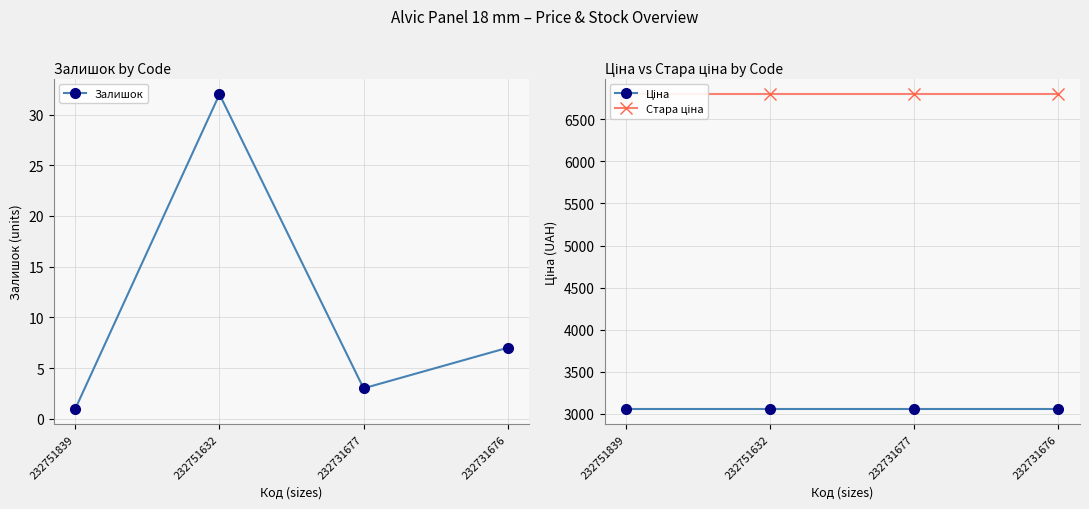

True or false: Залишок has more than 0 interior local peaks.

True